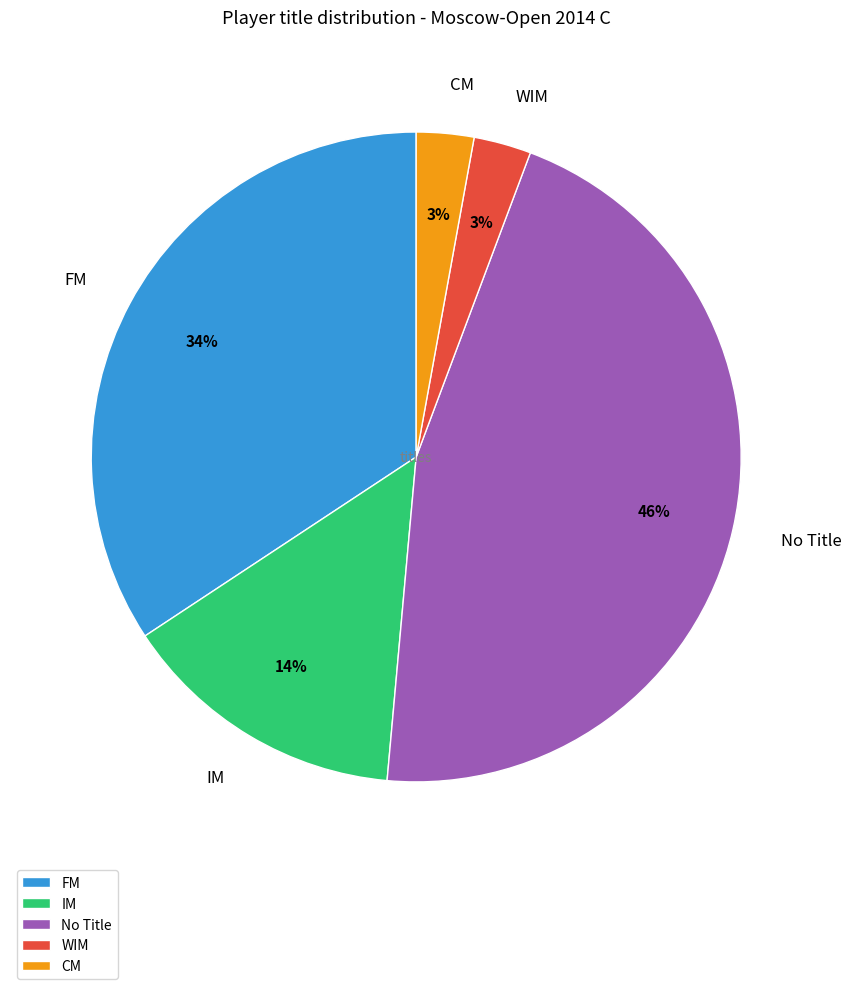

Combined, do IM and FM account for over 50%?

No